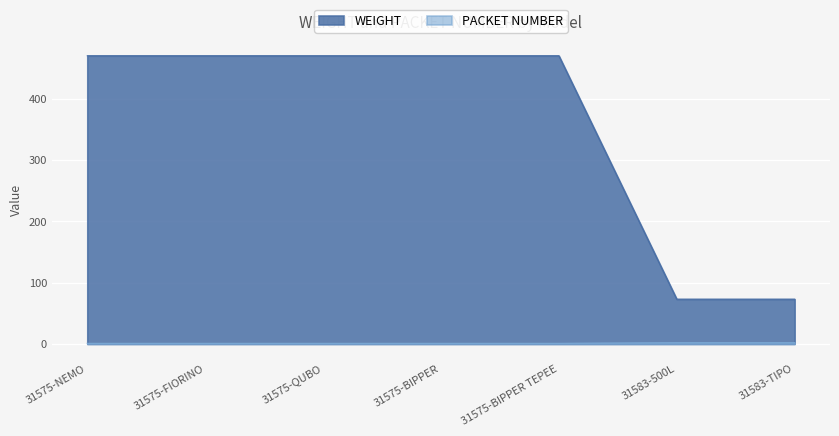

True or false: WEIGHT has a value of 470 at 31575-BIPPER TEPEE.

True